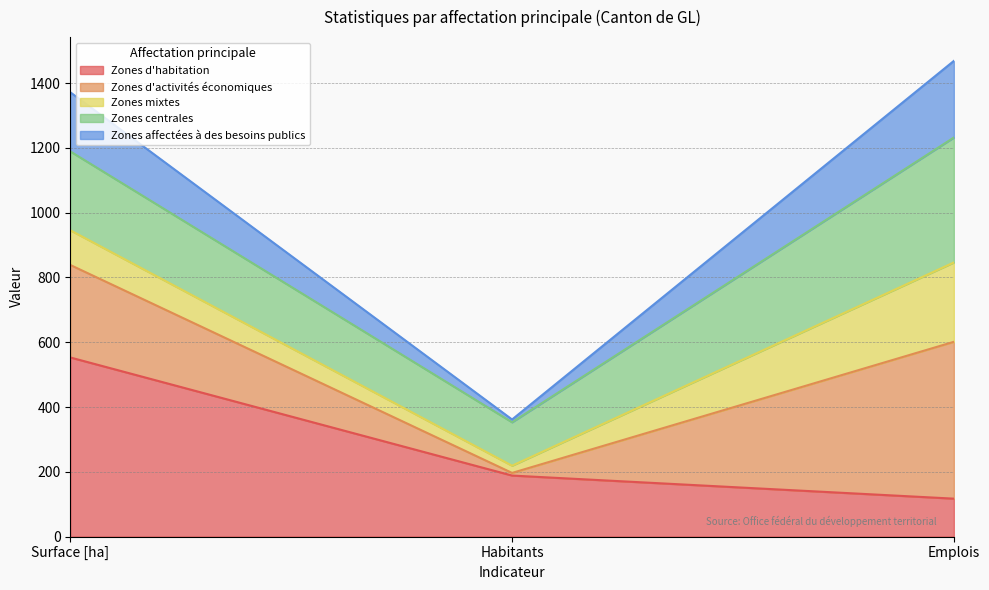

The Zones centrales series shows 221.1 at Surface [ha]. True or false?

False